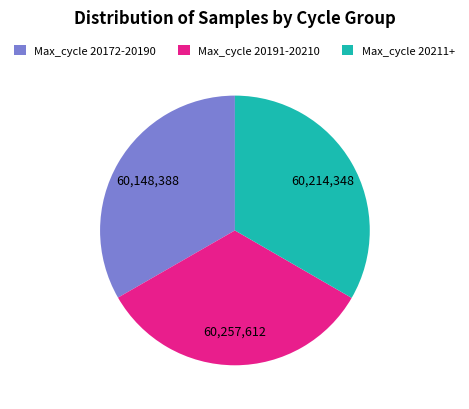

Is it true that Max_cycle 20172-20190 is 33% of the pie?

True